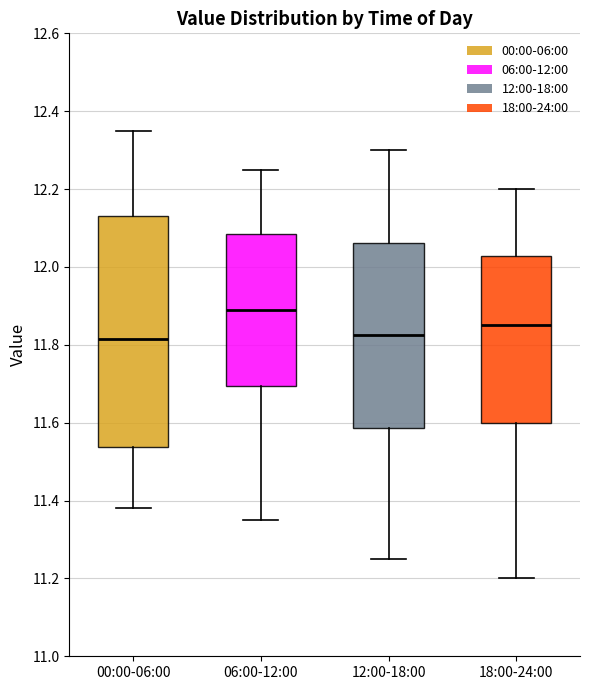

Where is the lower edge of the box for 18:00-24:00 on the y-axis? The values are not printed on the chart, so give them approximately, as read against the axis.

11.60